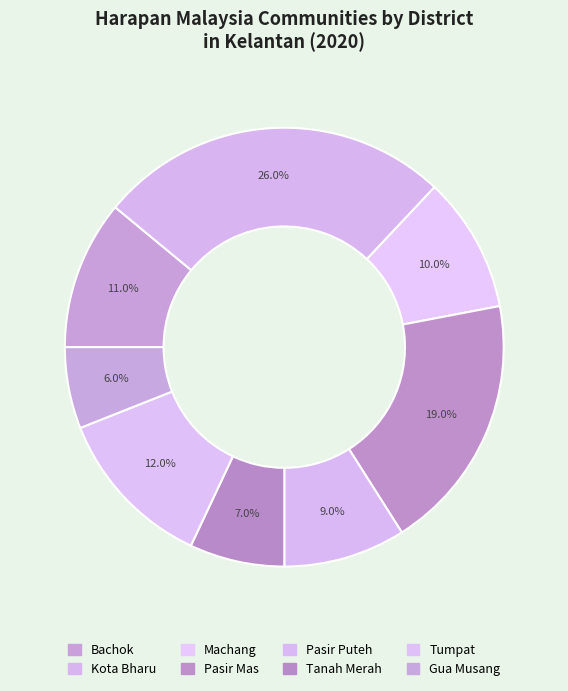

How many segments does this pie chart have?

8